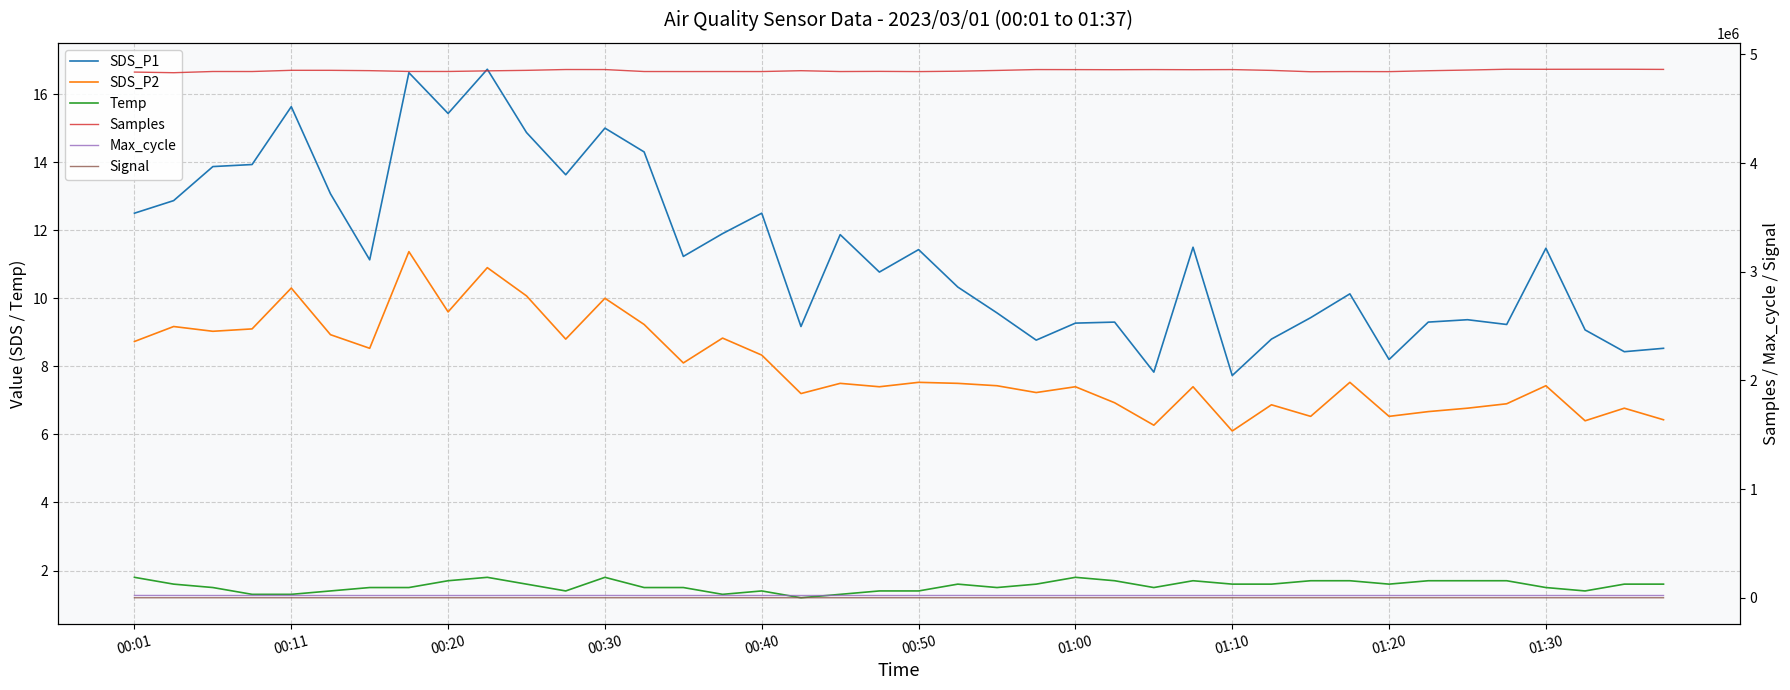

What is the sum of all Max_cycle values?

822676.0